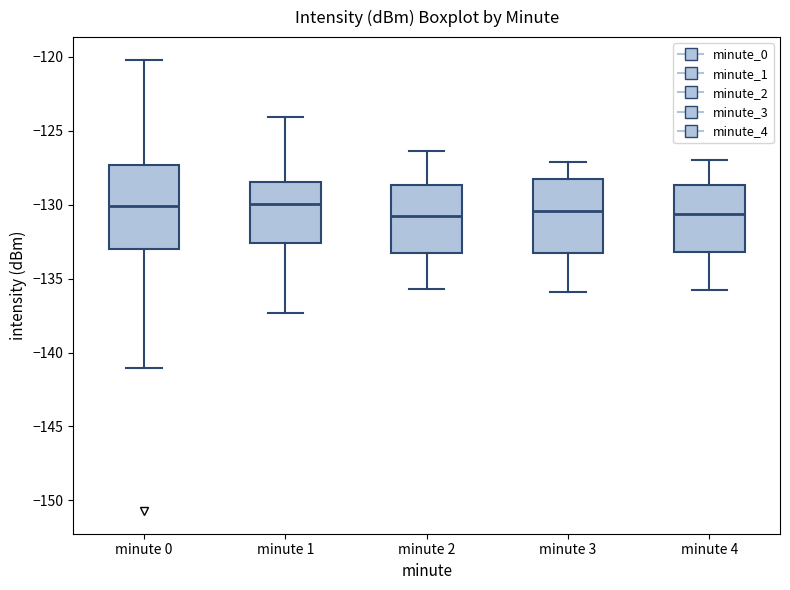

Reading left to right, read every box against the y-axis: the position of its median line, the range the box covers, and the ends of its whiskers. The values are not printed on the chart, so give them approximately, as read against the axis.

minute 0: median -130.0, box -133.0 to -127.5, whiskers -141.0 to -120.0
minute 1: median -130.0, box -132.5 to -128.5, whiskers -137.5 to -124.0
minute 2: median -130.5, box -133.0 to -128.5, whiskers -135.5 to -126.5
minute 3: median -130.5, box -133.5 to -128.5, whiskers -136.0 to -127.0
minute 4: median -130.5, box -133.0 to -128.5, whiskers -136.0 to -127.0